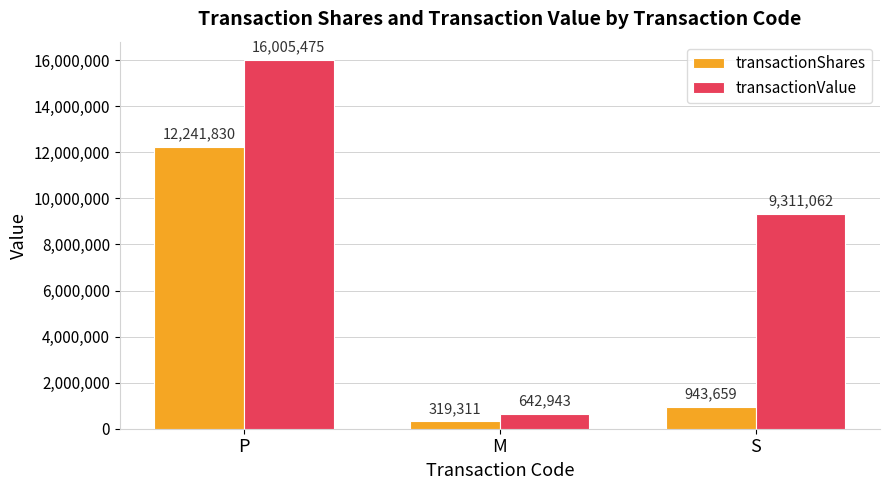

Reading right to left, list all the values displayed in this chart.

transactionShares: S=943659	M=319311	P=12241830
transactionValue: S=9311062	M=642943	P=16005475